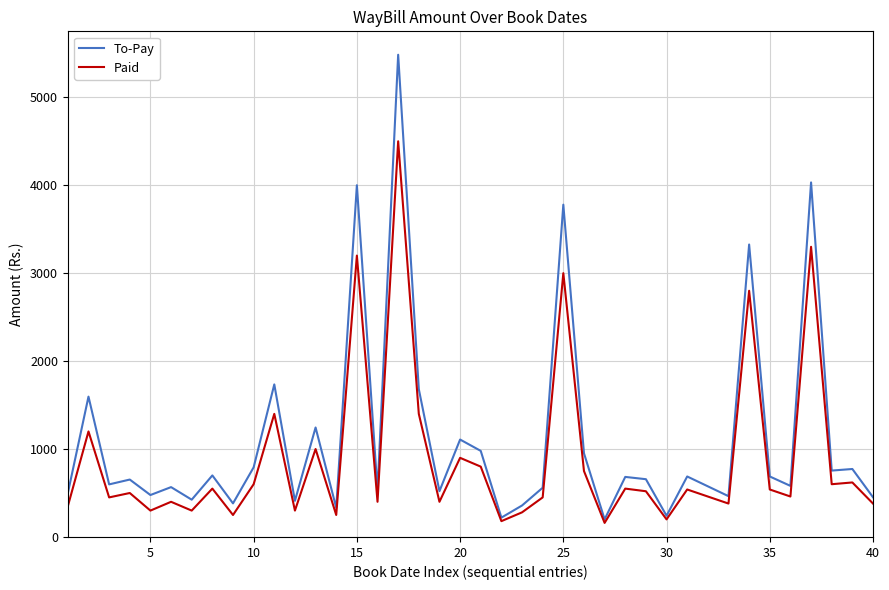

What is the minimum value shown in the chart?

160